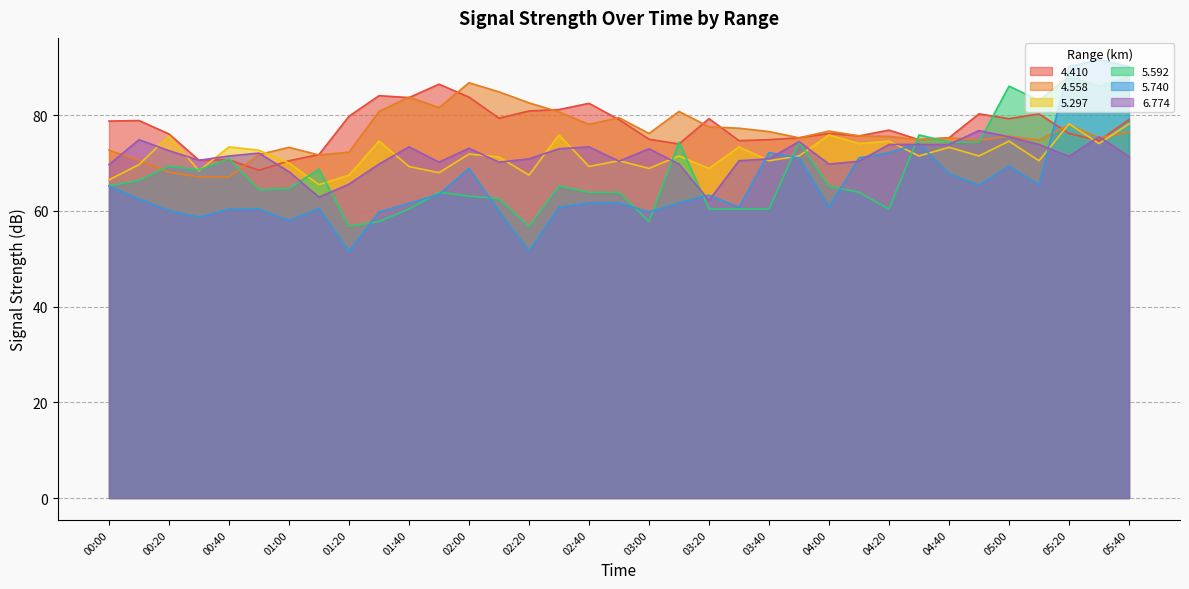

The 6.774 series shows 70.2 at 01:50. True or false?

True